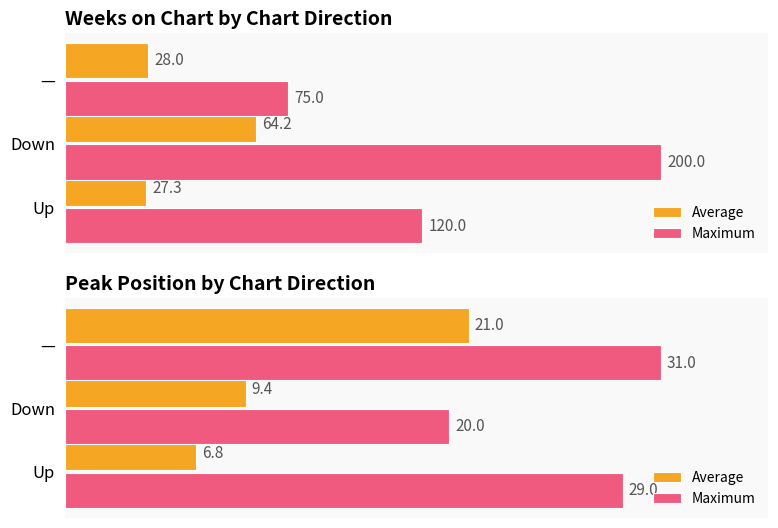

What is the difference between the maximum and minimum values in the Maximum series?

11.0